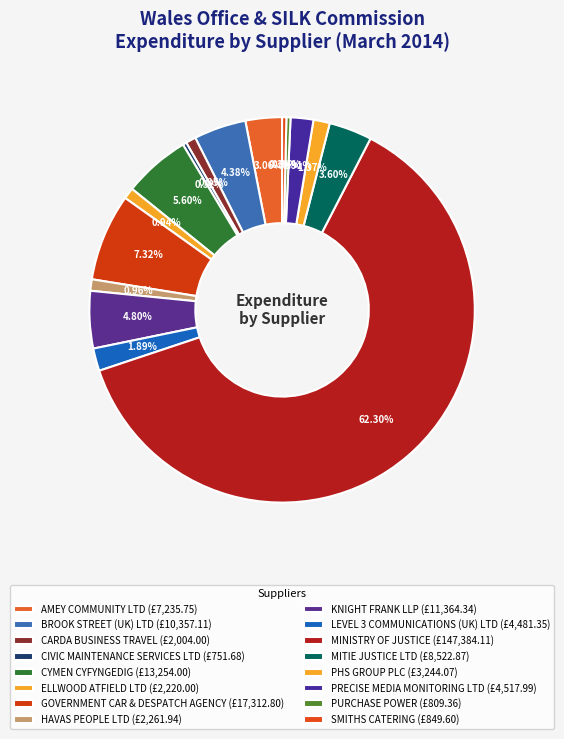

What is the ratio of the value at MINISTRY OF JUSTICE to the value at HAVAS PEOPLE LTD?

65.2